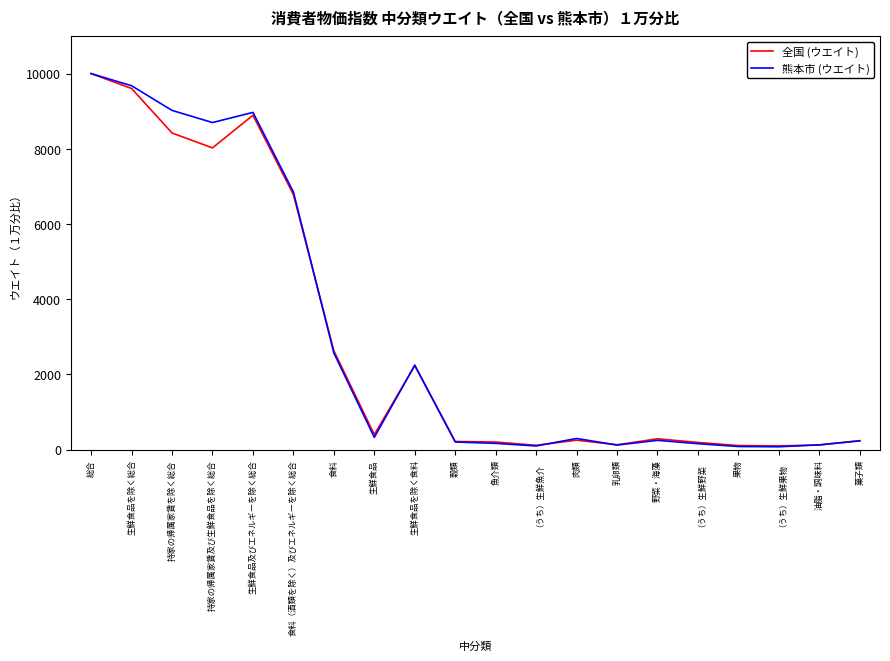

At which category does 熊本市 (ウエイト) reach its first local valley?

持家の帰属家賃及び生鮮食品を除く総合